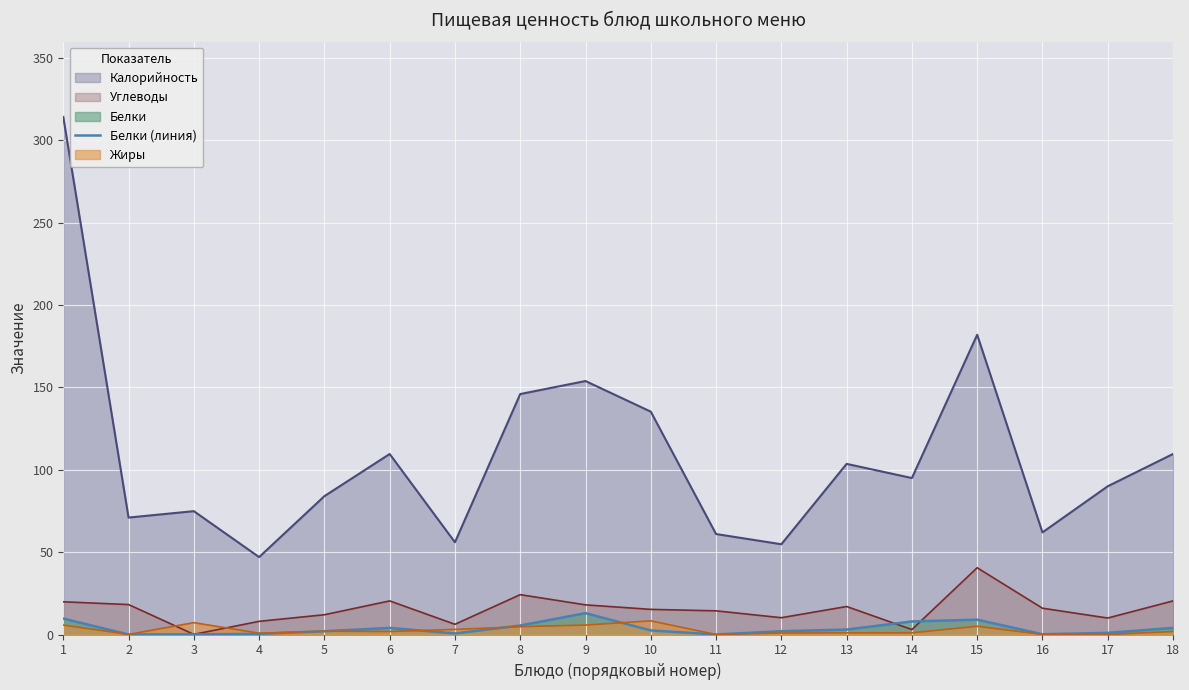

At which category does the data reach its first local peak?

6